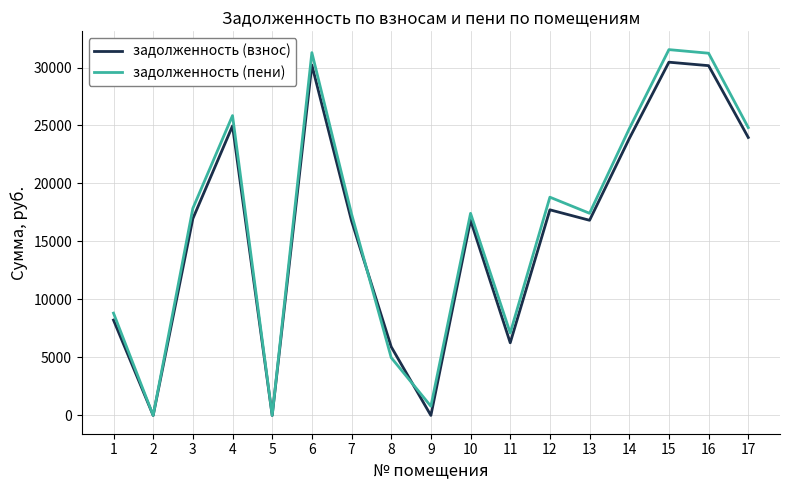

Is the value of задолженность (взнос) at 7 greater than the value of задолженность (пени) at 17?

No